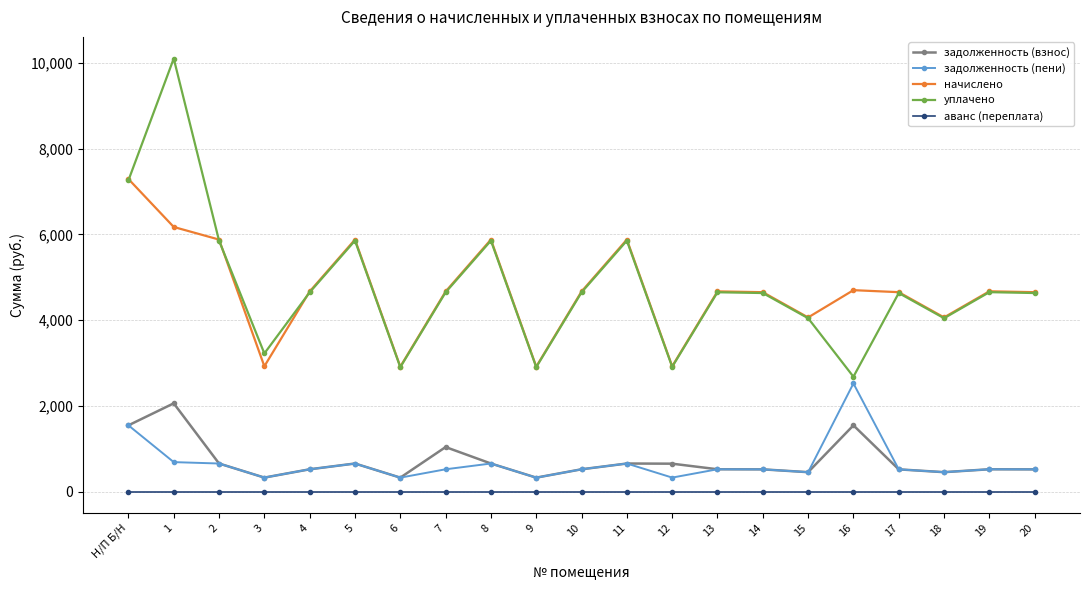

What is the value of the задолженность (взнос) point at the 7th from the left?

323.7